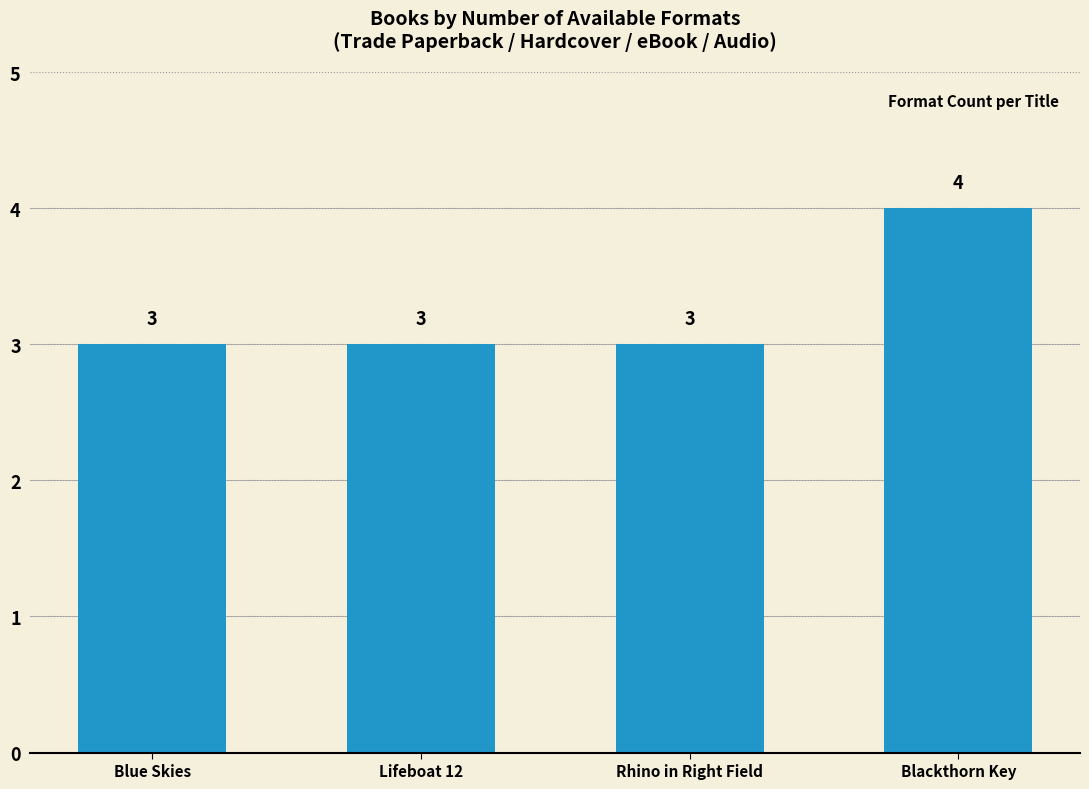

How many values are between 3 and 4?

4